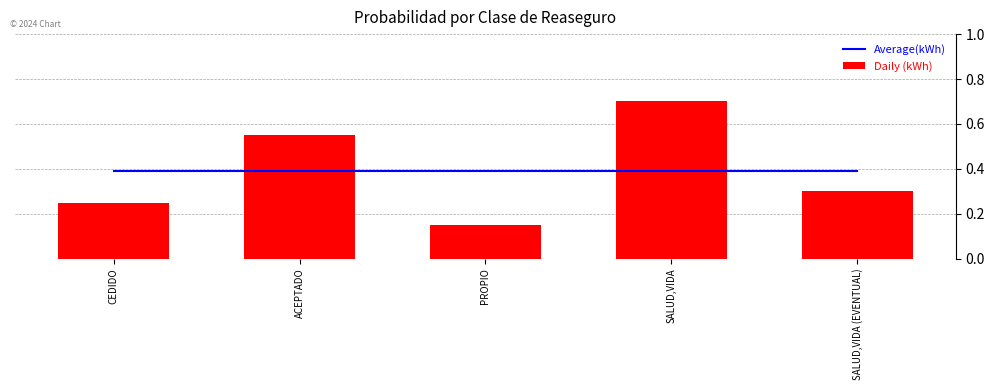

Which label corresponds to the largest value in the chart?

SALUD,VIDA